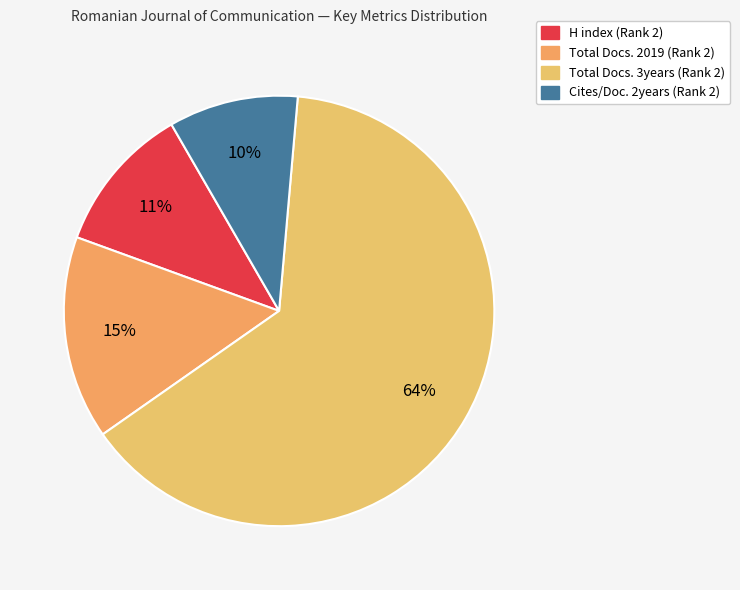

What is the largest slice in the pie chart?

Total Docs. 3years (Rank 2)